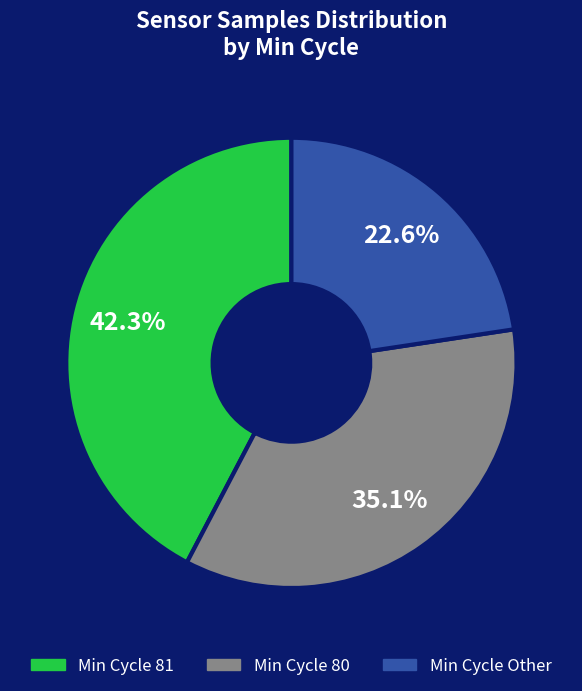

Is there a majority slice in this chart?

No